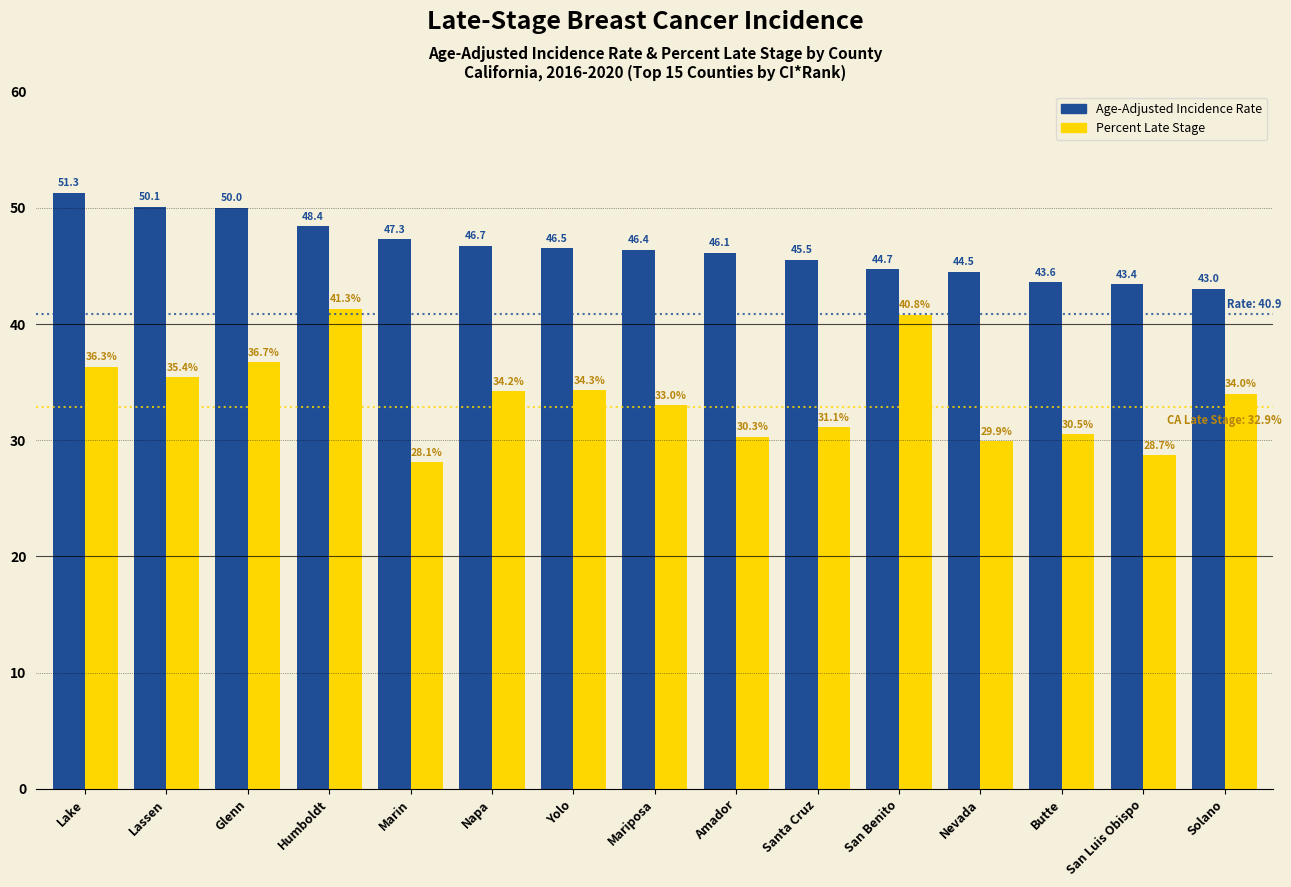

Between Lake and Butte, which series saw the biggest shift?

Age-Adjusted Incidence Rate